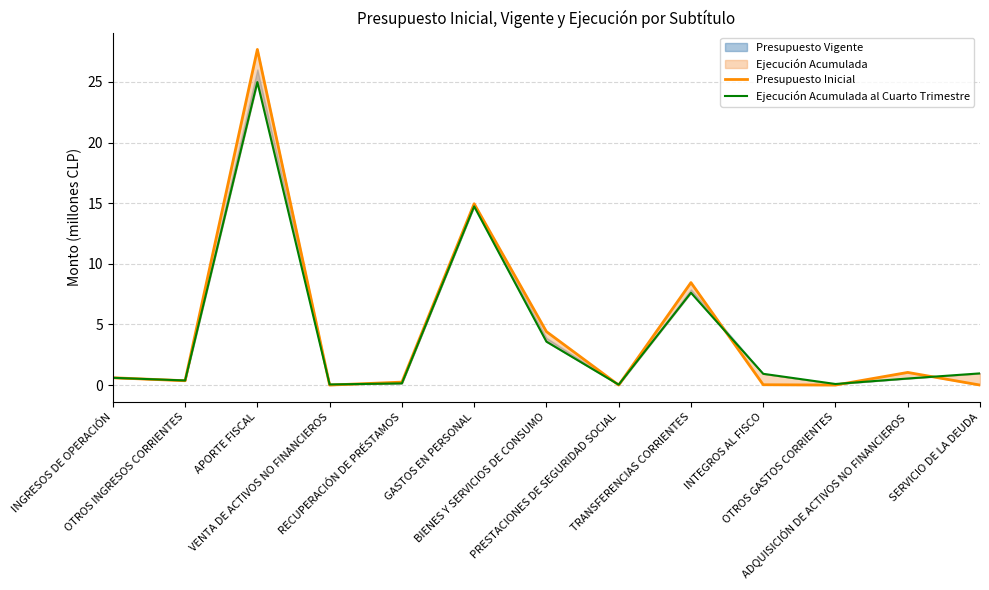

True or false: Presupuesto Inicial has a value of 0.4 at RECUPERACIÓN DE PRÉSTAMOS.

False